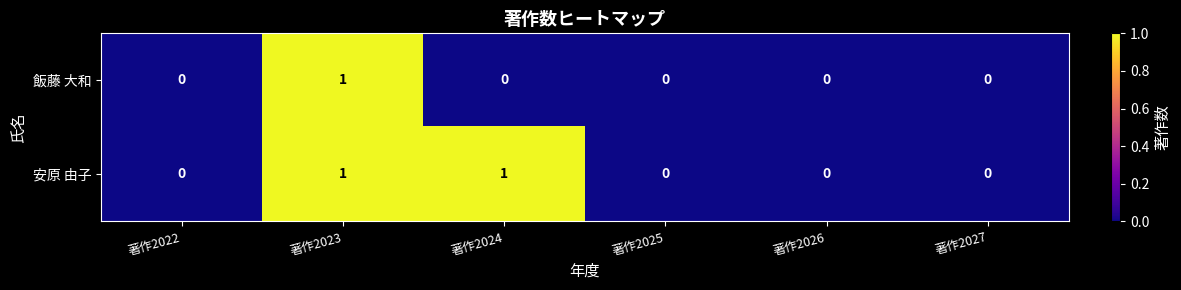

True or false: 飯藤 大和 has a value of 1 at 著作2023.

True